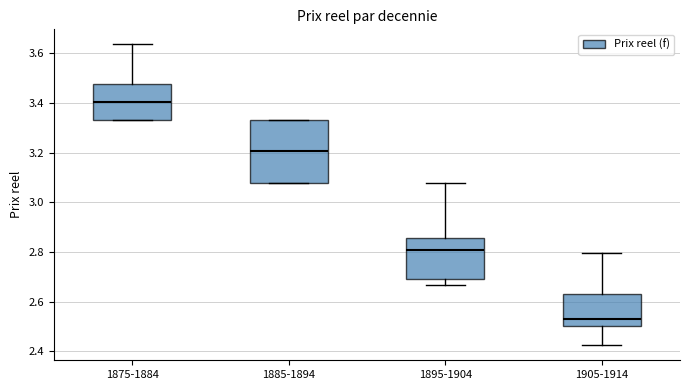

Reading left to right, transcribe this box plot: for each box, give where its median line is, the range the box spans, and where its two whiskers end, as read against the y-axis. The values are not printed on the chart, so give them approximately, as read against the axis.

1875-1884: median 3.40, box 3.34 to 3.48, whiskers 3.34 to 3.64
1885-1894: median 3.20, box 3.08 to 3.34, whiskers 3.08 to 3.34
1895-1904: median 2.80, box 2.68 to 2.86, whiskers 2.66 to 3.08
1905-1914: median 2.52, box 2.50 to 2.64, whiskers 2.42 to 2.80